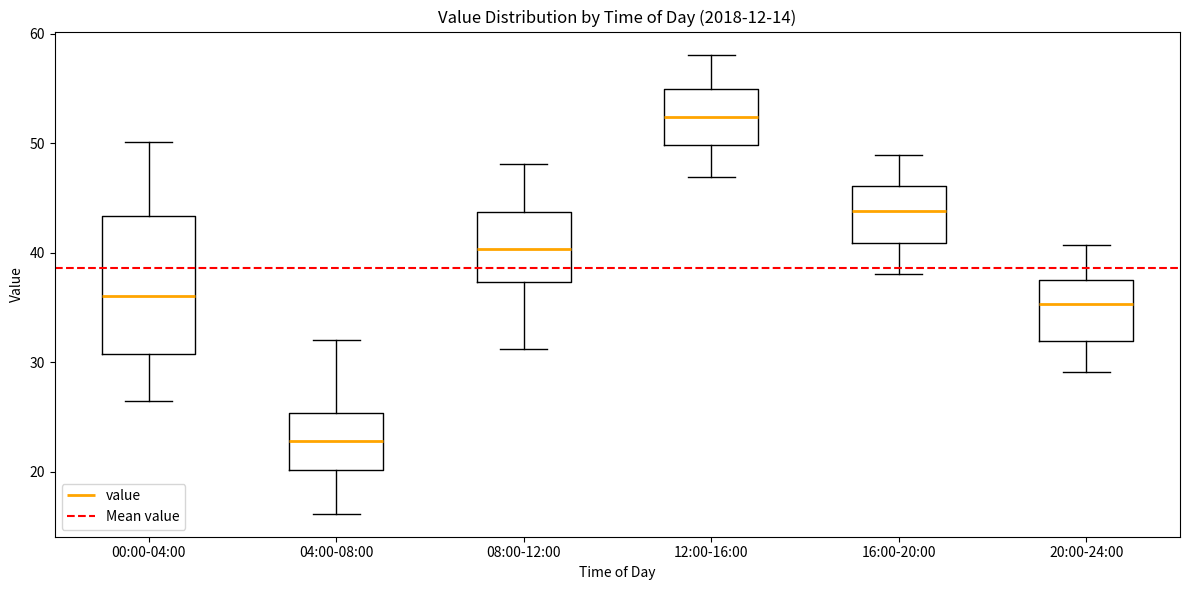

Reading left to right, read every box against the y-axis: the position of its median line, the range the box covers, and the ends of its whiskers. The values are not printed on the chart, so give them approximately, as read against the axis.

00:00-04:00: median 36, box 31 to 43, whiskers 26 to 50
04:00-08:00: median 23, box 20 to 25, whiskers 16 to 32
08:00-12:00: median 40, box 37 to 44, whiskers 31 to 48
12:00-16:00: median 52, box 50 to 55, whiskers 47 to 58
16:00-20:00: median 44, box 41 to 46, whiskers 38 to 49
20:00-24:00: median 35, box 32 to 38, whiskers 29 to 41